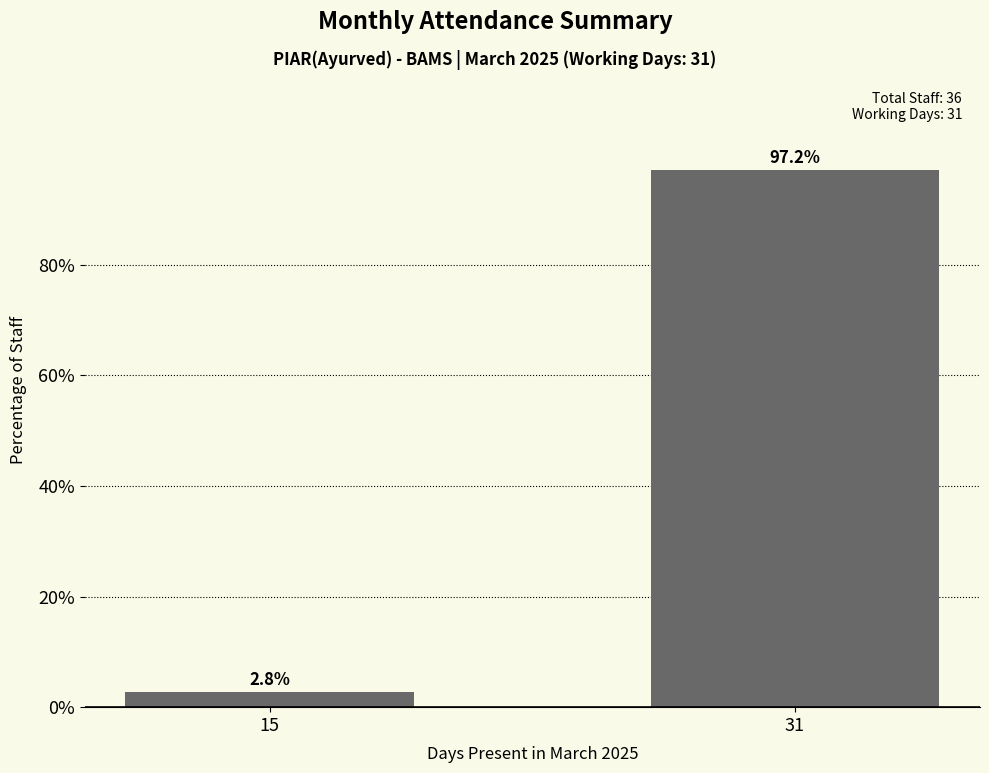

What is the difference between the maximum and minimum values?

94.4